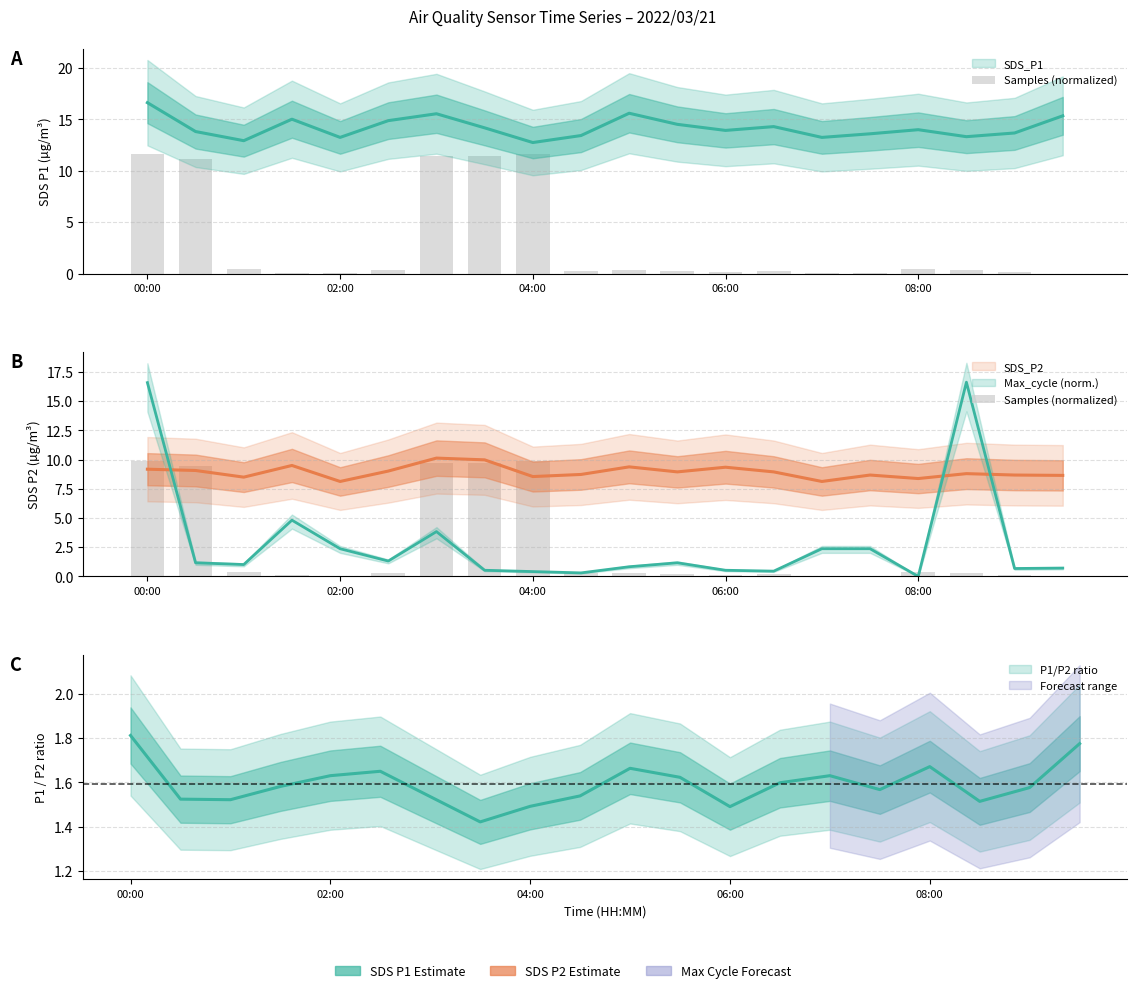

What is the sum of the values at 17 and 12?

0.4